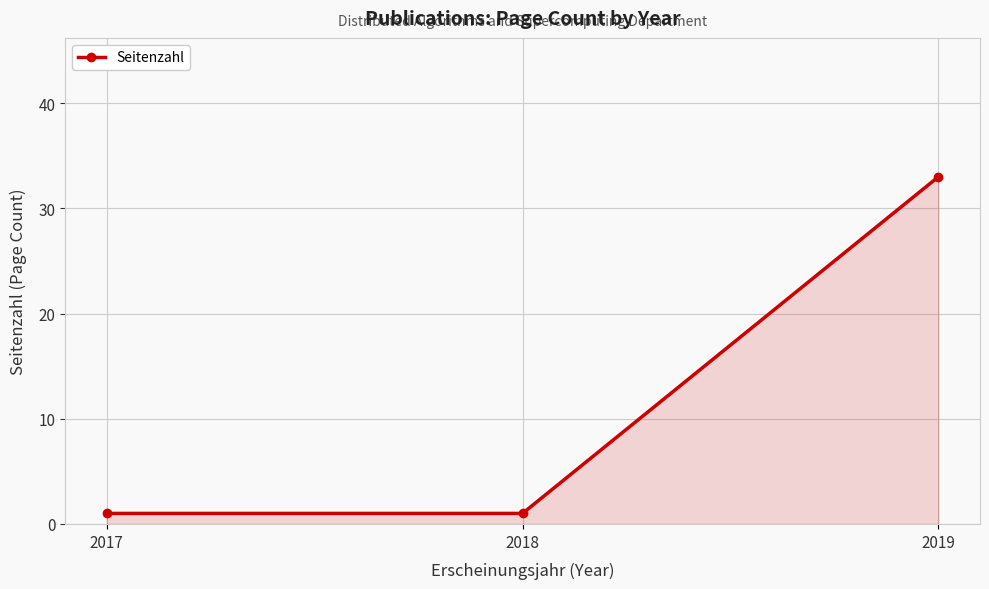

True or false: the data shows 33 at 2019.

True